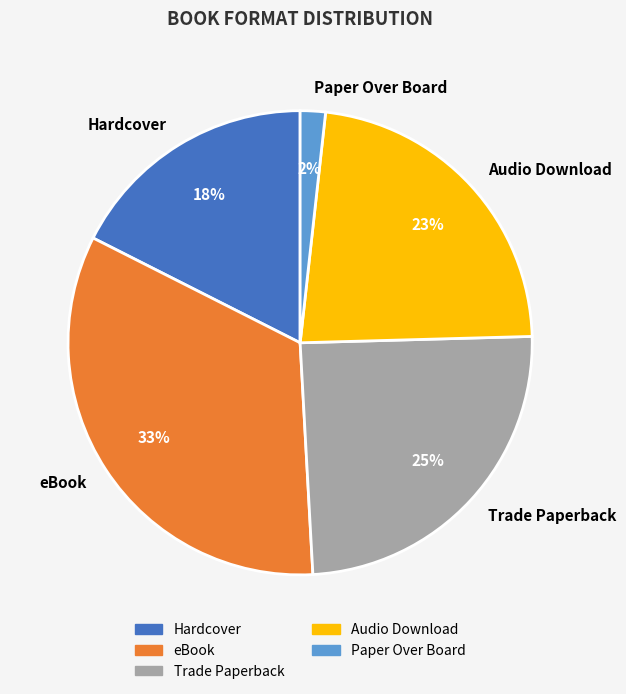

The Audio Download slice represents 23% of the pie. True or false?

True